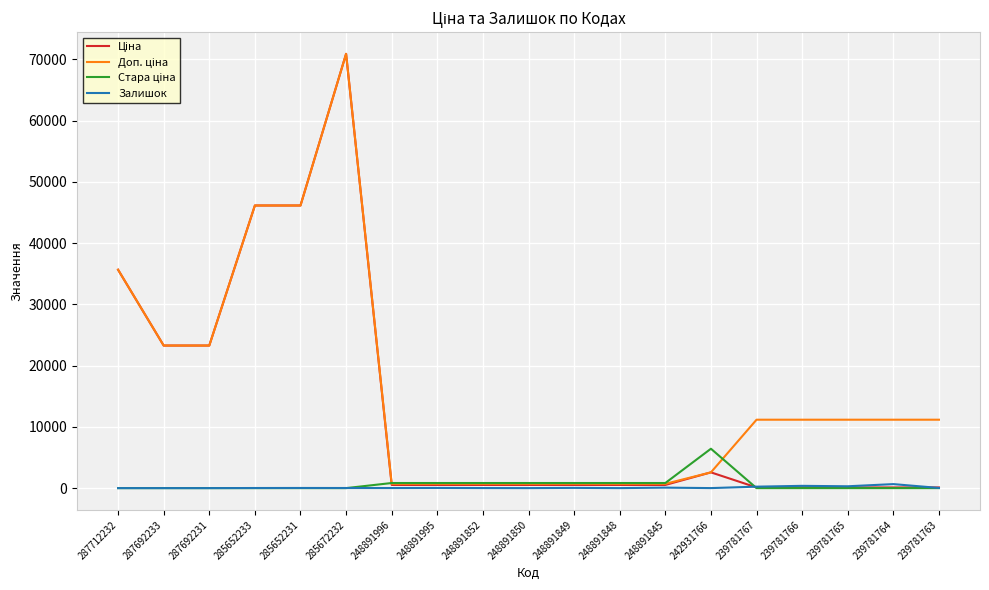

What is the maximum value shown in the chart?

70906.0